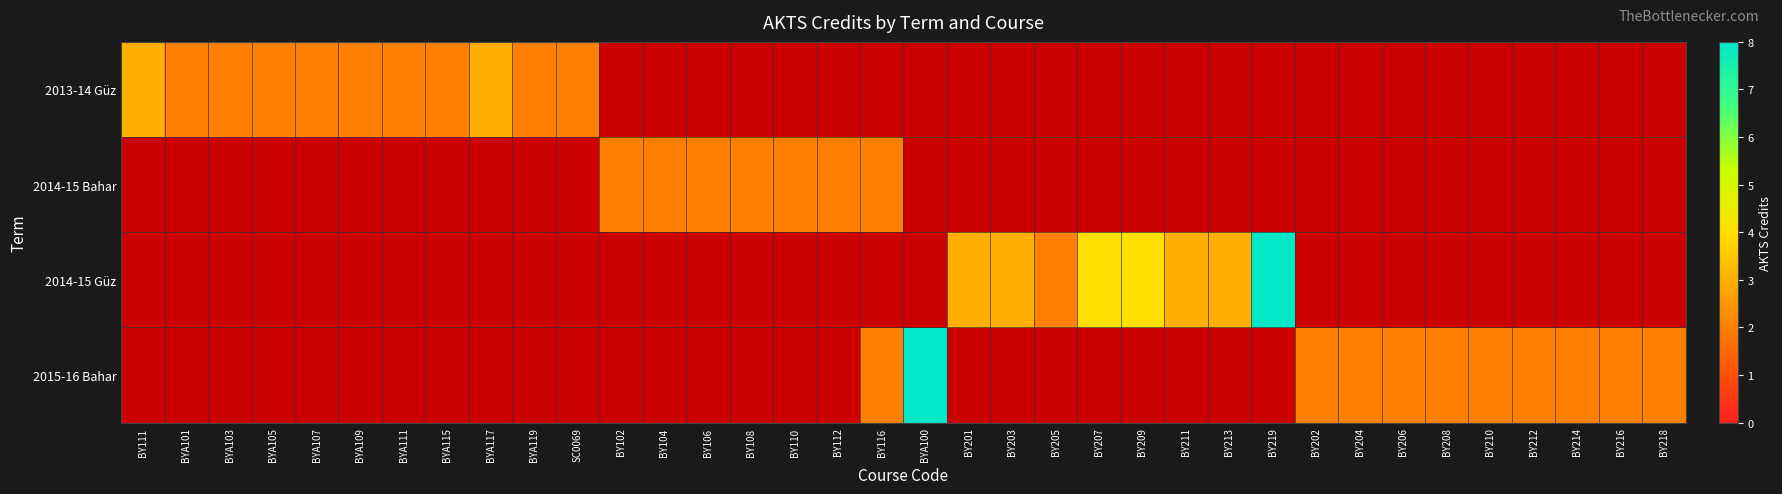

Reading right to left, what are all the values shown in this chart?

2013-14 Güz: BY218=0	BY216=0	BY214=0	BY212=0	BY210=0	BY208=0	BY206=0	BY204=0	BY202=0	BY219=0	BY213=0	BY211=0	BY209=0	BY207=0	BY205=0	BY203=0	BY201=0	BYA100=0	BY116=0	BY112=0	BY110=0	BY108=0	BY106=0	BY104=0	BY102=0	SC0069=2	BYA119=2	BYA117=3	BYA115=2	BYA111=2	BYA109=2	BYA107=2	BYA105=2	BYA103=2	BYA101=2	BY111=3
2014-15 Bahar: BY218=0	BY216=0	BY214=0	BY212=0	BY210=0	BY208=0	BY206=0	BY204=0	BY202=0	BY219=0	BY213=0	BY211=0	BY209=0	BY207=0	BY205=0	BY203=0	BY201=0	BYA100=0	BY116=2	BY112=2	BY110=2	BY108=2	BY106=2	BY104=2	BY102=2	SC0069=0	BYA119=0	BYA117=0	BYA115=0	BYA111=0	BYA109=0	BYA107=0	BYA105=0	BYA103=0	BYA101=0	BY111=0
2014-15 Güz: BY218=0	BY216=0	BY214=0	BY212=0	BY210=0	BY208=0	BY206=0	BY204=0	BY202=0	BY219=8	BY213=3	BY211=3	BY209=4	BY207=4	BY205=2	BY203=3	BY201=3	BYA100=0	BY116=0	BY112=0	BY110=0	BY108=0	BY106=0	BY104=0	BY102=0	SC0069=0	BYA119=0	BYA117=0	BYA115=0	BYA111=0	BYA109=0	BYA107=0	BYA105=0	BYA103=0	BYA101=0	BY111=0
2015-16 Bahar: BY218=2	BY216=2	BY214=2	BY212=2	BY210=2	BY208=2	BY206=2	BY204=2	BY202=2	BY219=0	BY213=0	BY211=0	BY209=0	BY207=0	BY205=0	BY203=0	BY201=0	BYA100=8	BY116=2	BY112=0	BY110=0	BY108=0	BY106=0	BY104=0	BY102=0	SC0069=0	BYA119=0	BYA117=0	BYA115=0	BYA111=0	BYA109=0	BYA107=0	BYA105=0	BYA103=0	BYA101=0	BY111=0